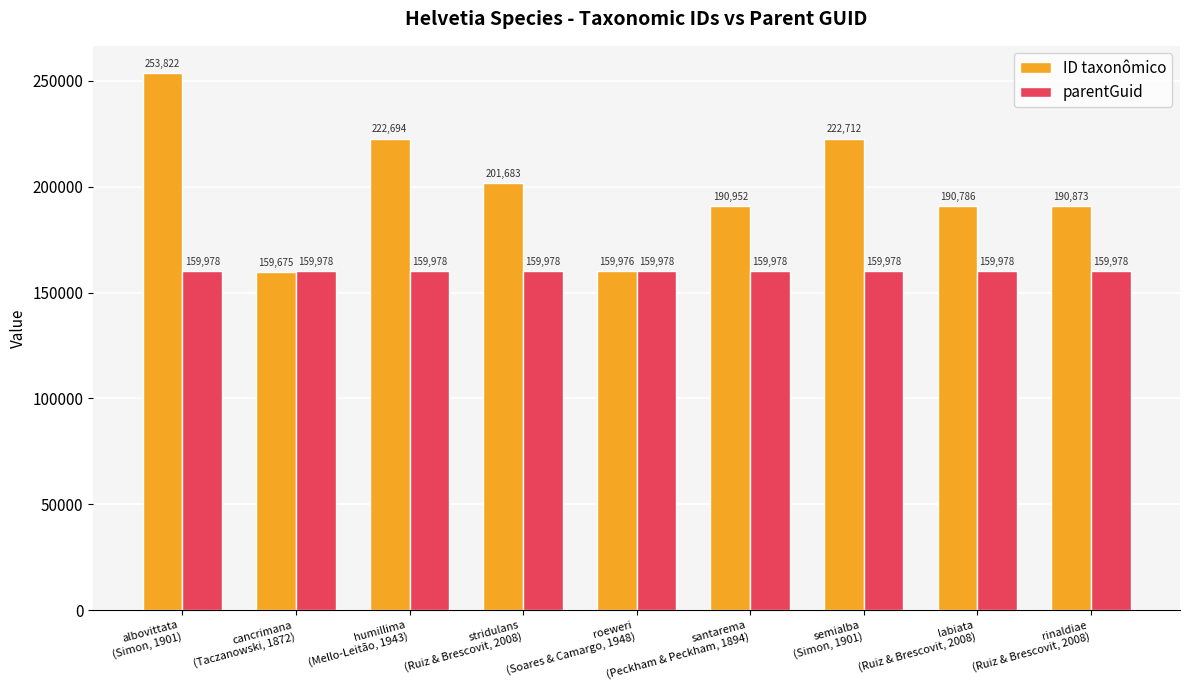

What is the label of the 5th bar from the right?

roeweri
(Soares & Camargo, 1948)